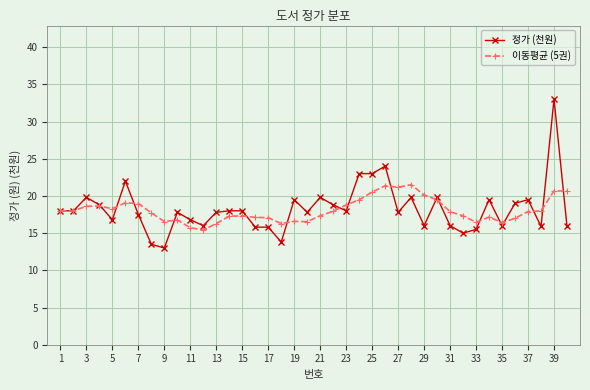

What is the maximum value shown in the chart?

33.0